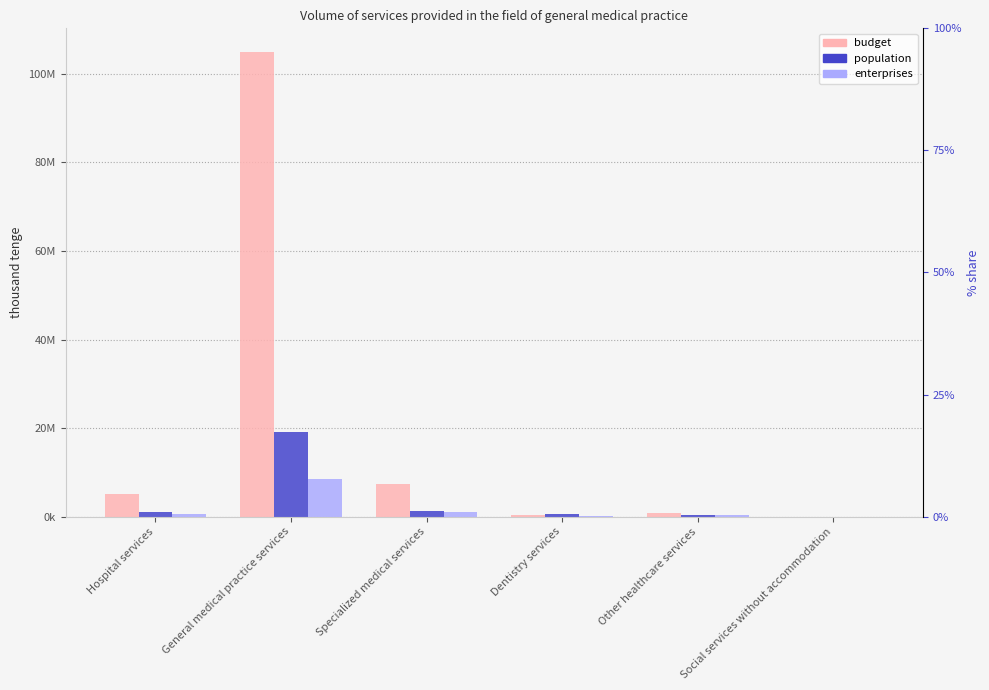

Reading left to right, extract all data points from this chart.

budget: 5162063	105057582	7401837	407502	805751	2360
population: 1130344	19187120	1201042	682375	425680	0
enterprises: 679752	8449408	1026054	70141	287245	2907